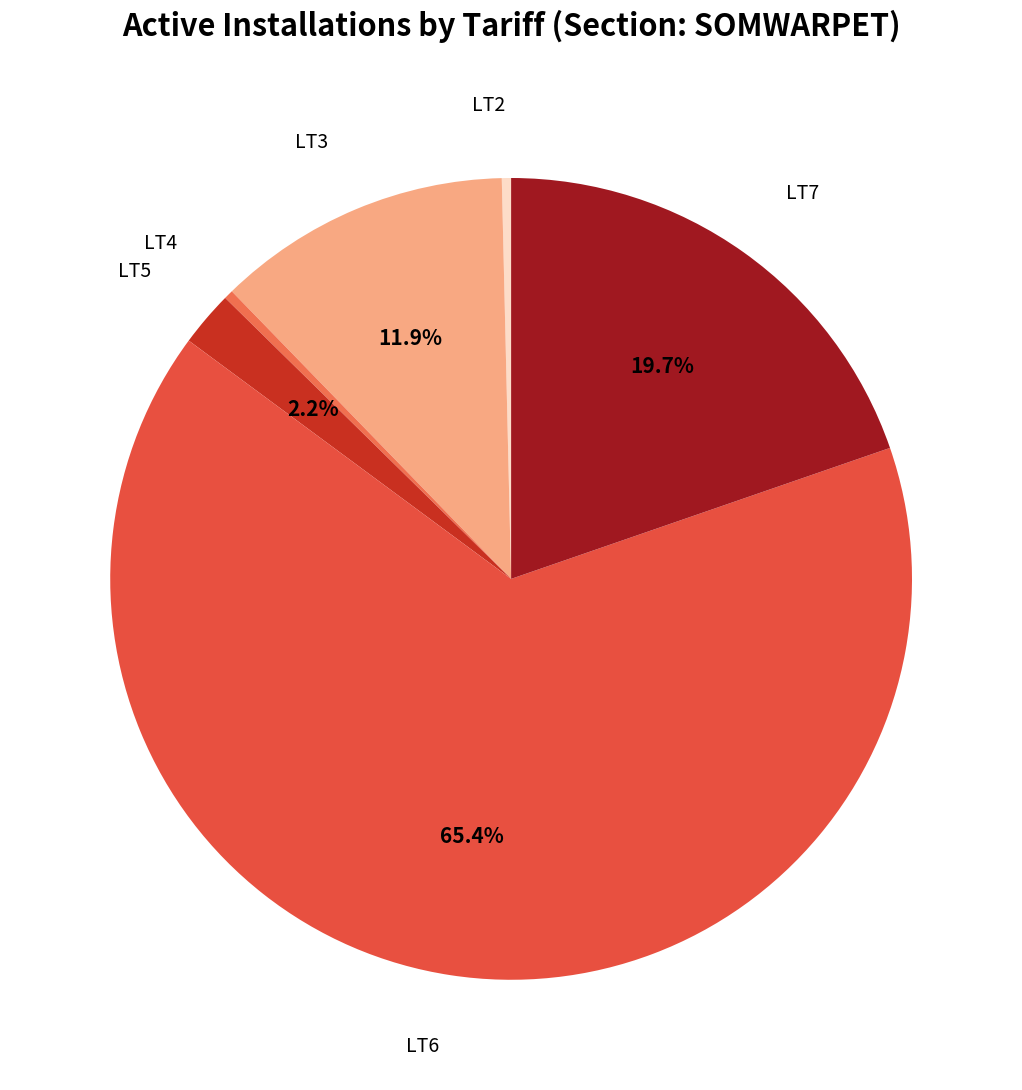

How many segments does this pie chart have?

6